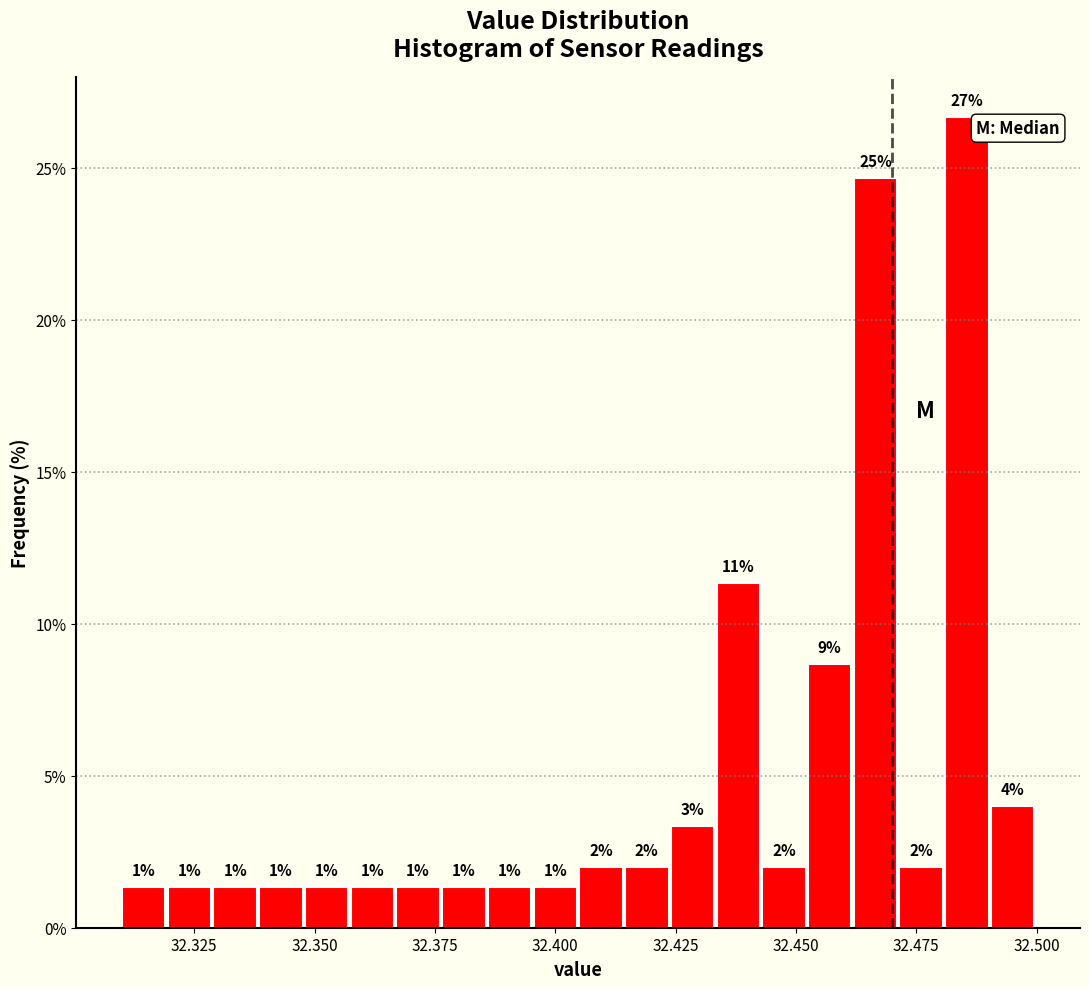

Around what value on the x-axis is the tallest bar? Give the approximate position of its centre, as read against the axis.

32.485